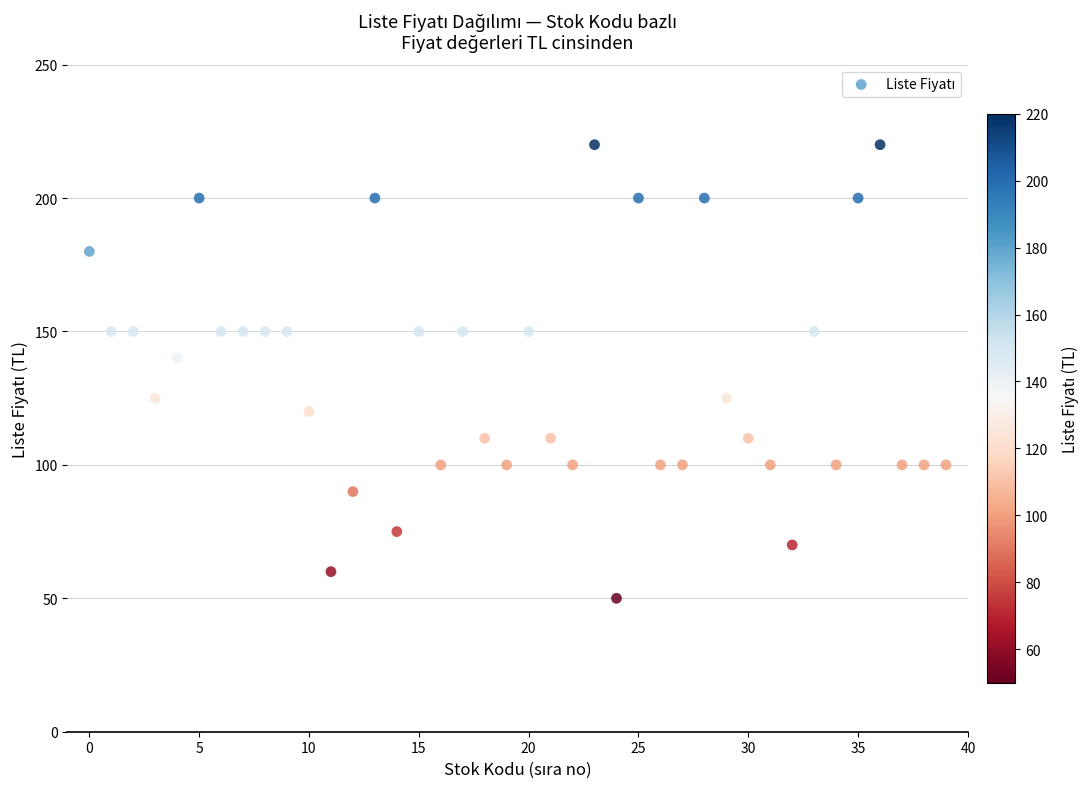

What Y value in the scatter plot is closest to 135?

140